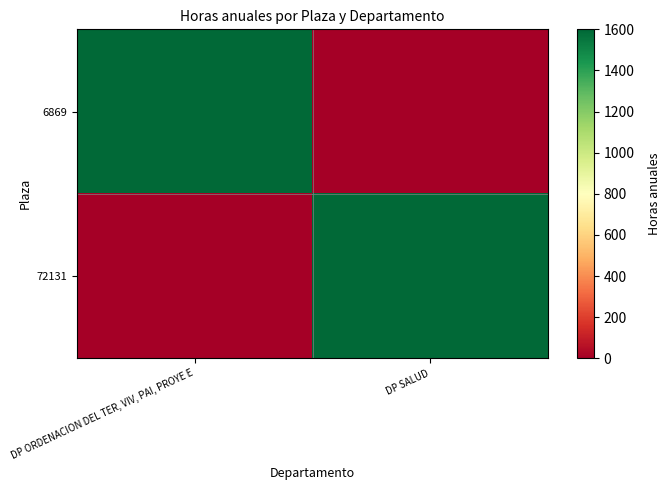

Reading right to left, extract all data points from this chart.

6869: DP SALUD=0	DP ORDENACION DEL TER, VIV, PAI, PROYE E=1592
72131: DP SALUD=1592	DP ORDENACION DEL TER, VIV, PAI, PROYE E=0